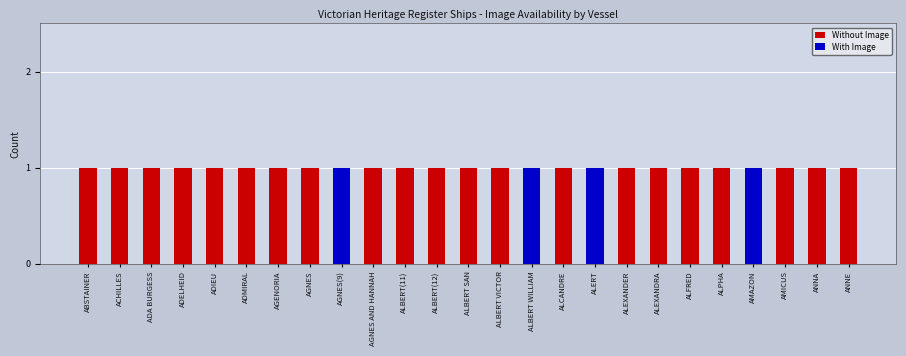

What is the sum of all Without Image values?

21